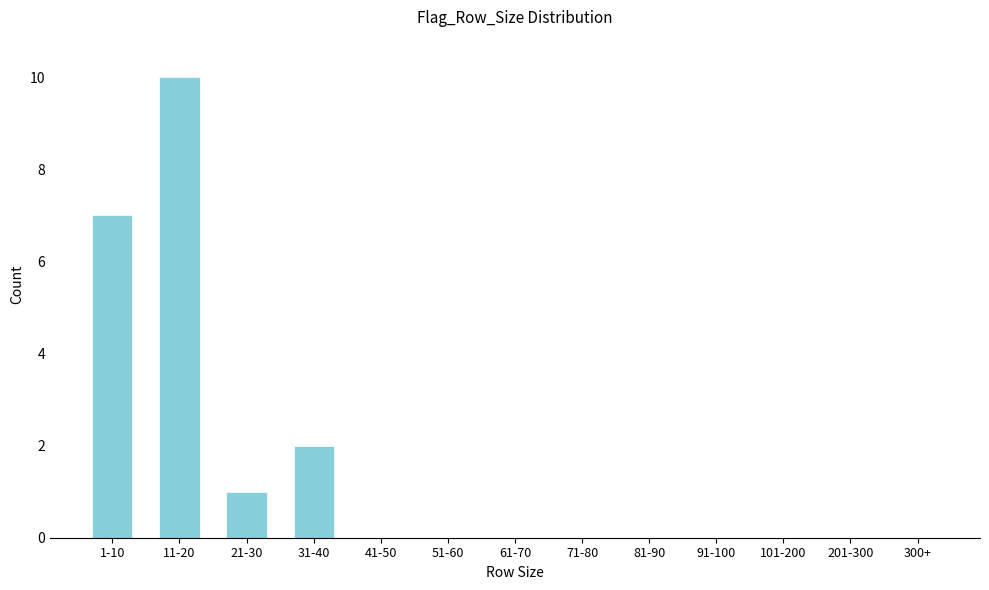

Reading left to right, extract all data points from this chart.

1-10=7	11-20=10	21-30=1	31-40=2	41-50=0	51-60=0	61-70=0	71-80=0	81-90=0	91-100=0	101-200=0	201-300=0	300+=0